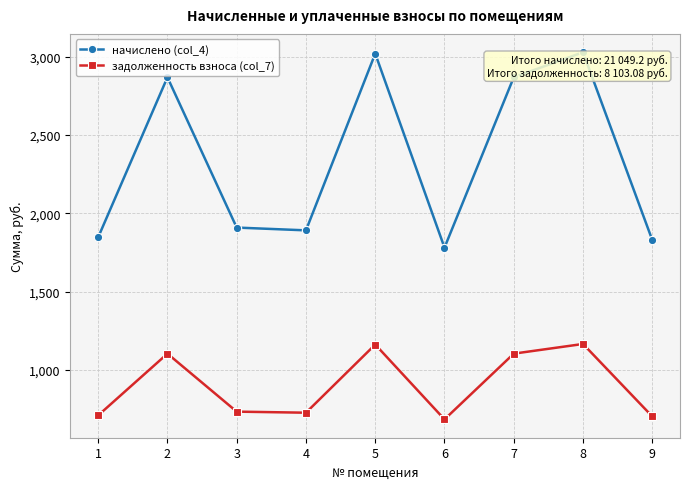

What are all the series names shown in the legend?

начислено (col_4), задолженность взноса (col_7)